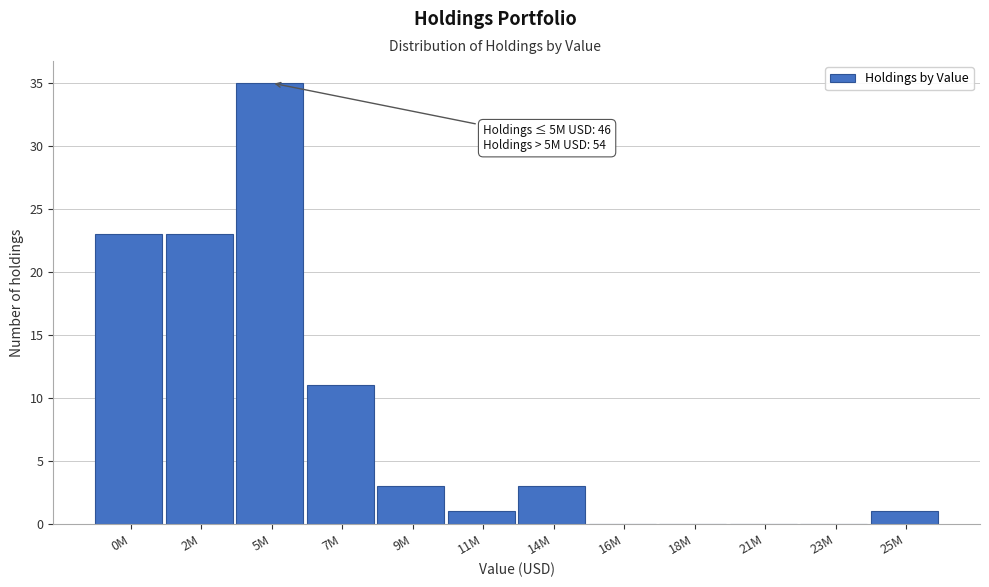

Reading left to right, extract all data points from this chart.

0M=23	2M=23	5M=35	7M=11	9M=3	11M=1	14M=3	16M=0	18M=0	21M=0	23M=0	25M=1